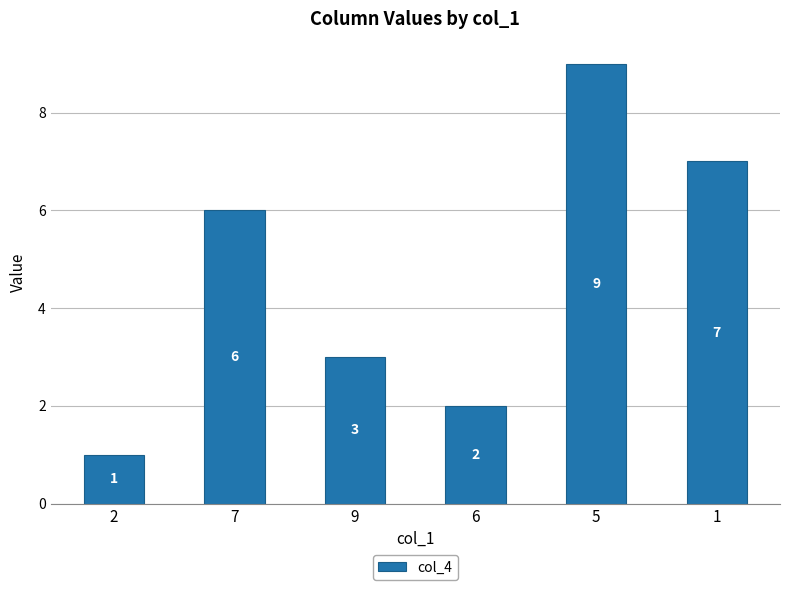

Between 7 and 9, which is larger?

7